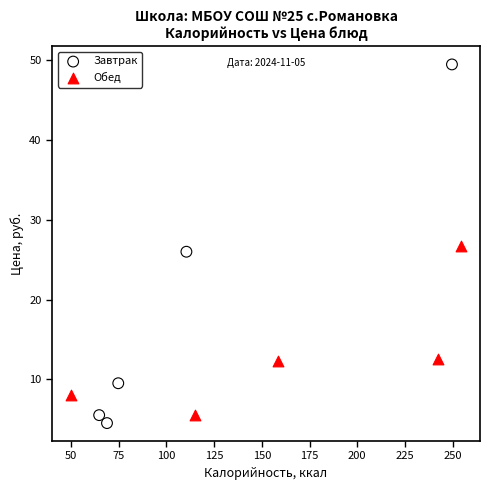

Which series reaches the maximum Y coordinate?

Завтрак